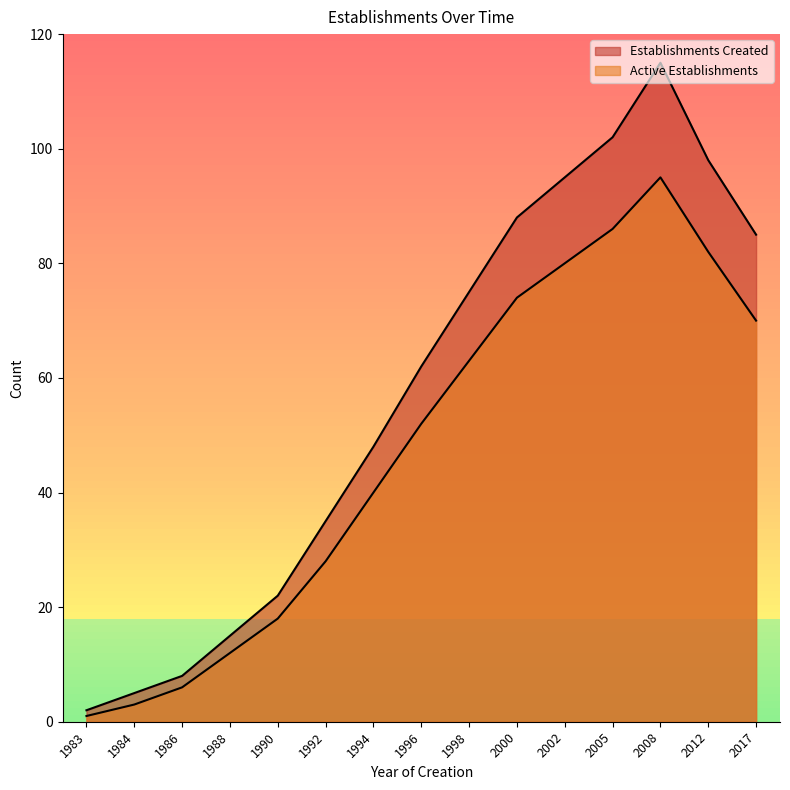

Is it true that Active Establishments equals 95 at 2008?

True